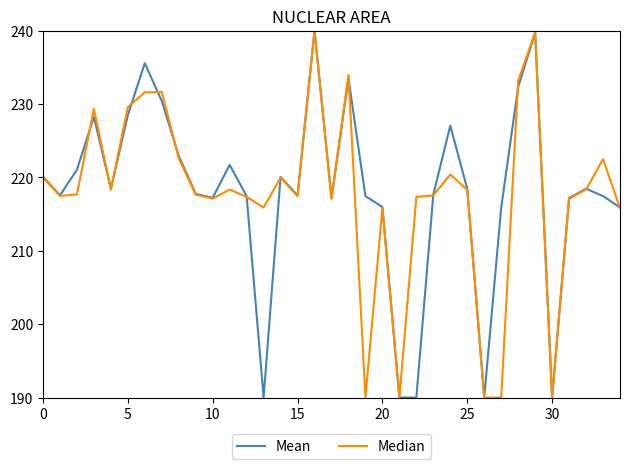

What is the greatest value displayed?

240.0